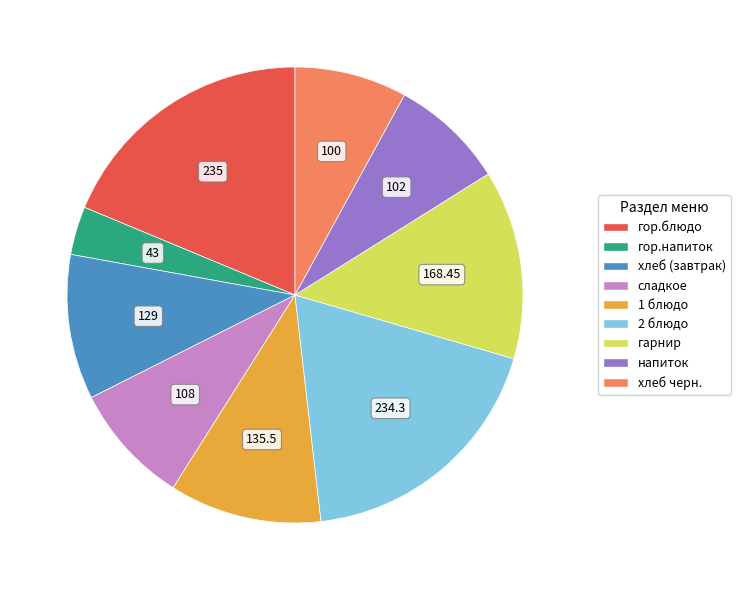

Do гарнир and хлеб (завтрак) together represent more than half of the pie?

No